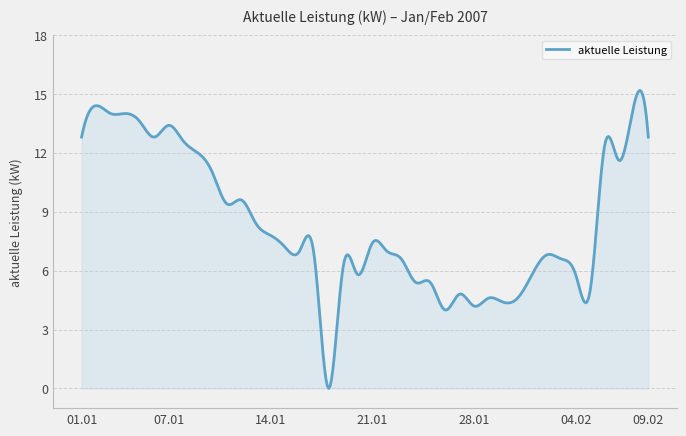

What is the difference between the maximum and minimum values?

15.2